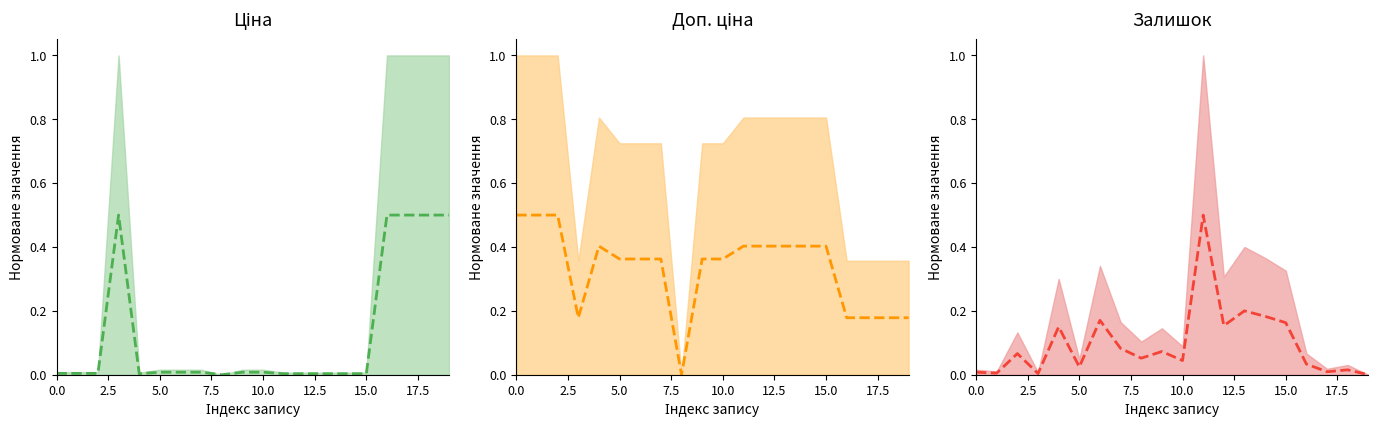

What is the average value of the Доп. ціна (centre) series?

0.3